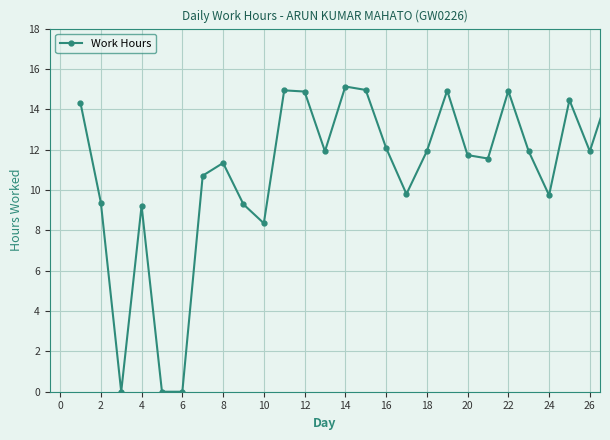

How many distinct data groups are displayed?

1